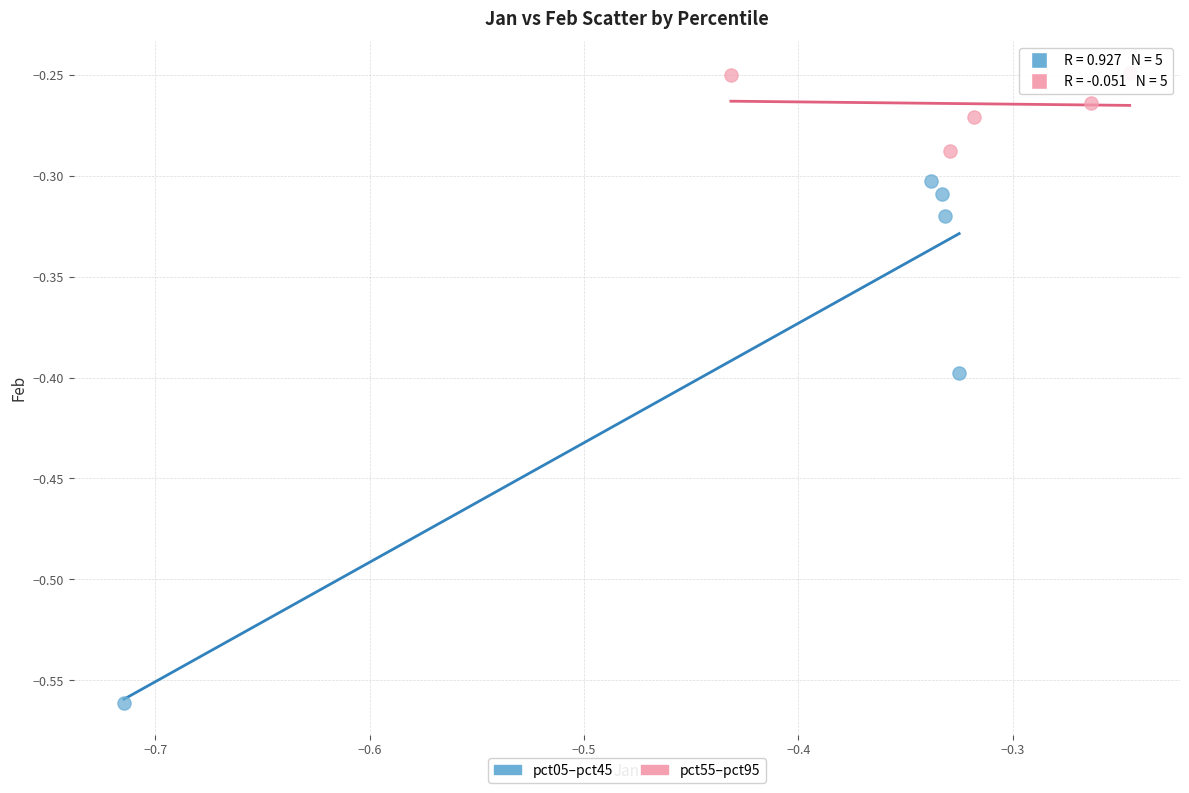

Which series has the widest spread of Y values?

pct05–pct45